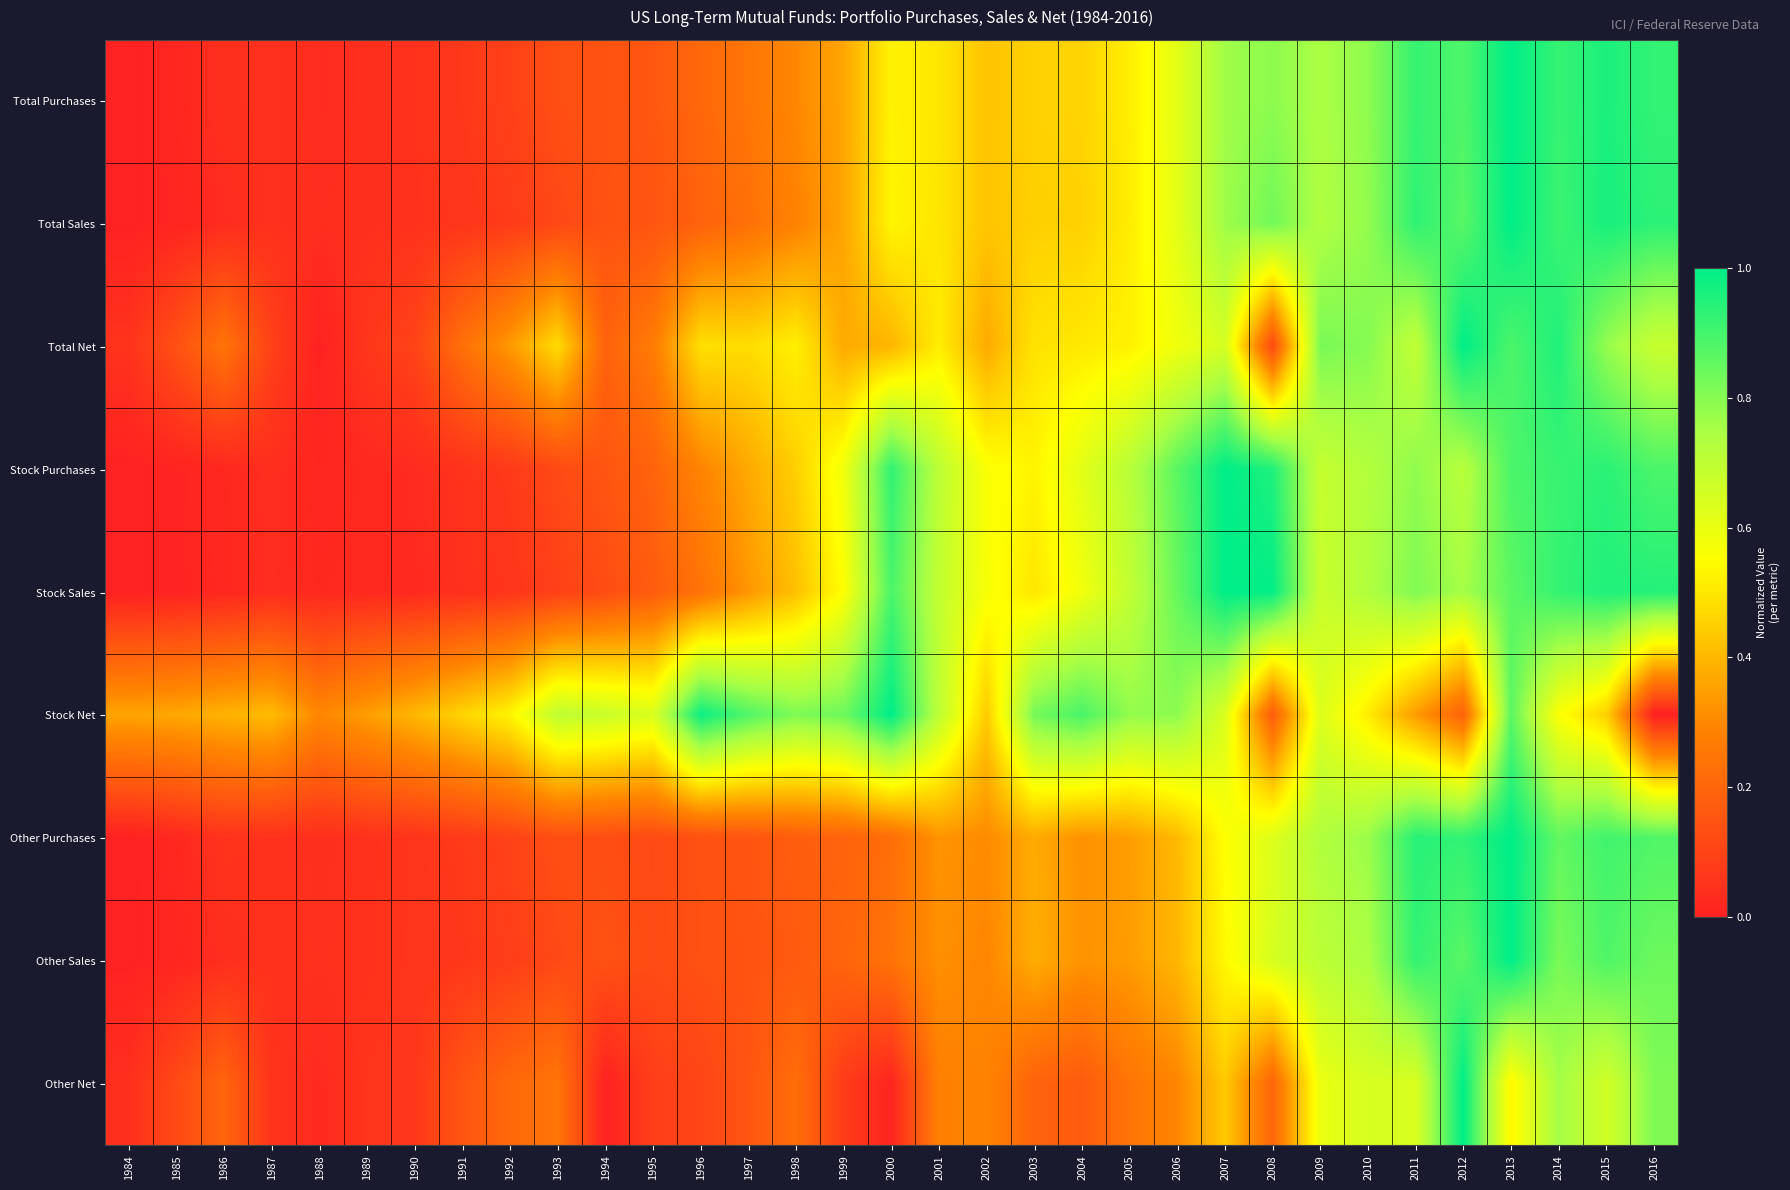

At how many categories does at least one series exceed 0?

33